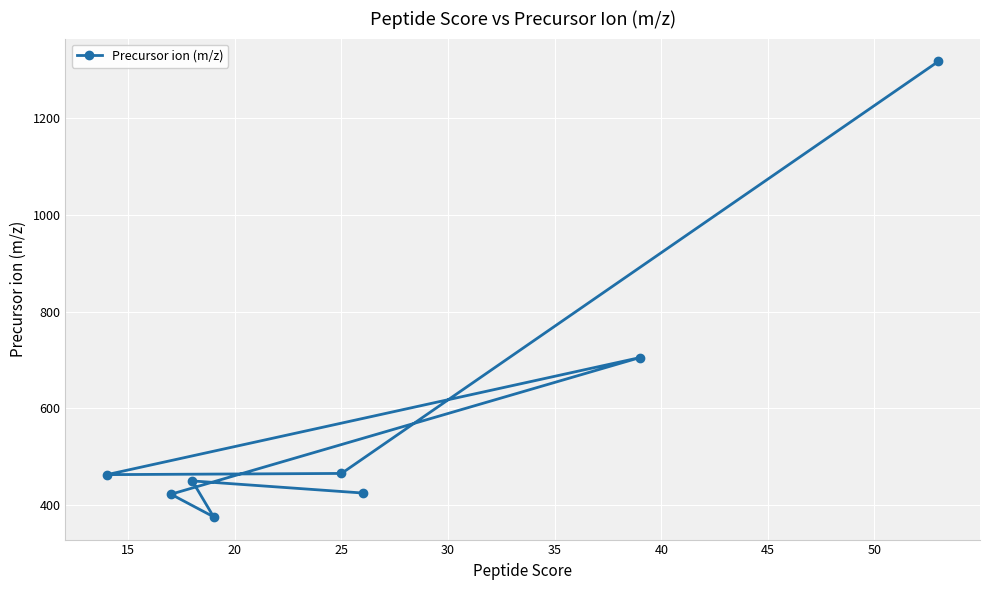

What is the difference between the maximum and second lowest values?

895.4